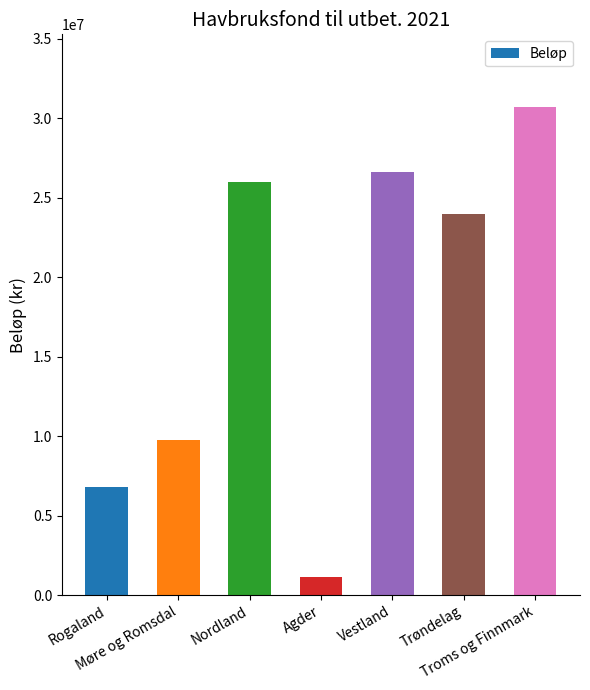

What position from the left is Møre og Romsdal?

2